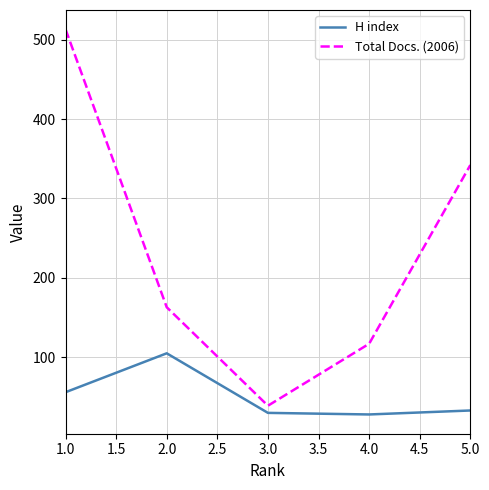

At which category does H index reach its first local peak?

2.0